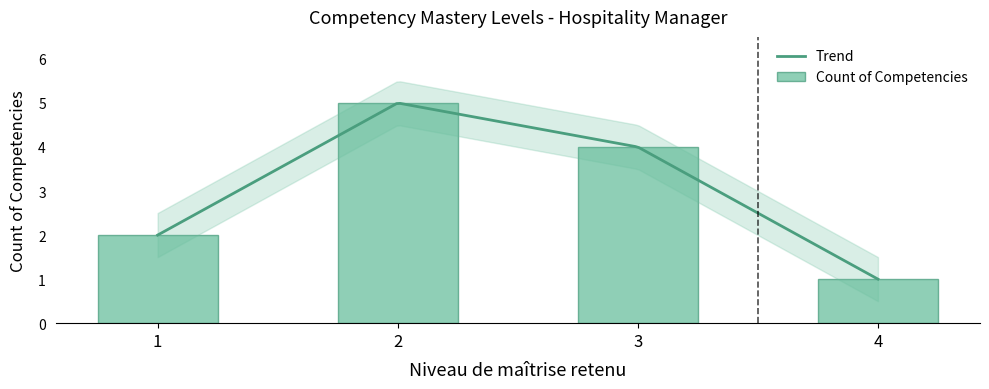

What is the value of the 4th bar from the left?

1